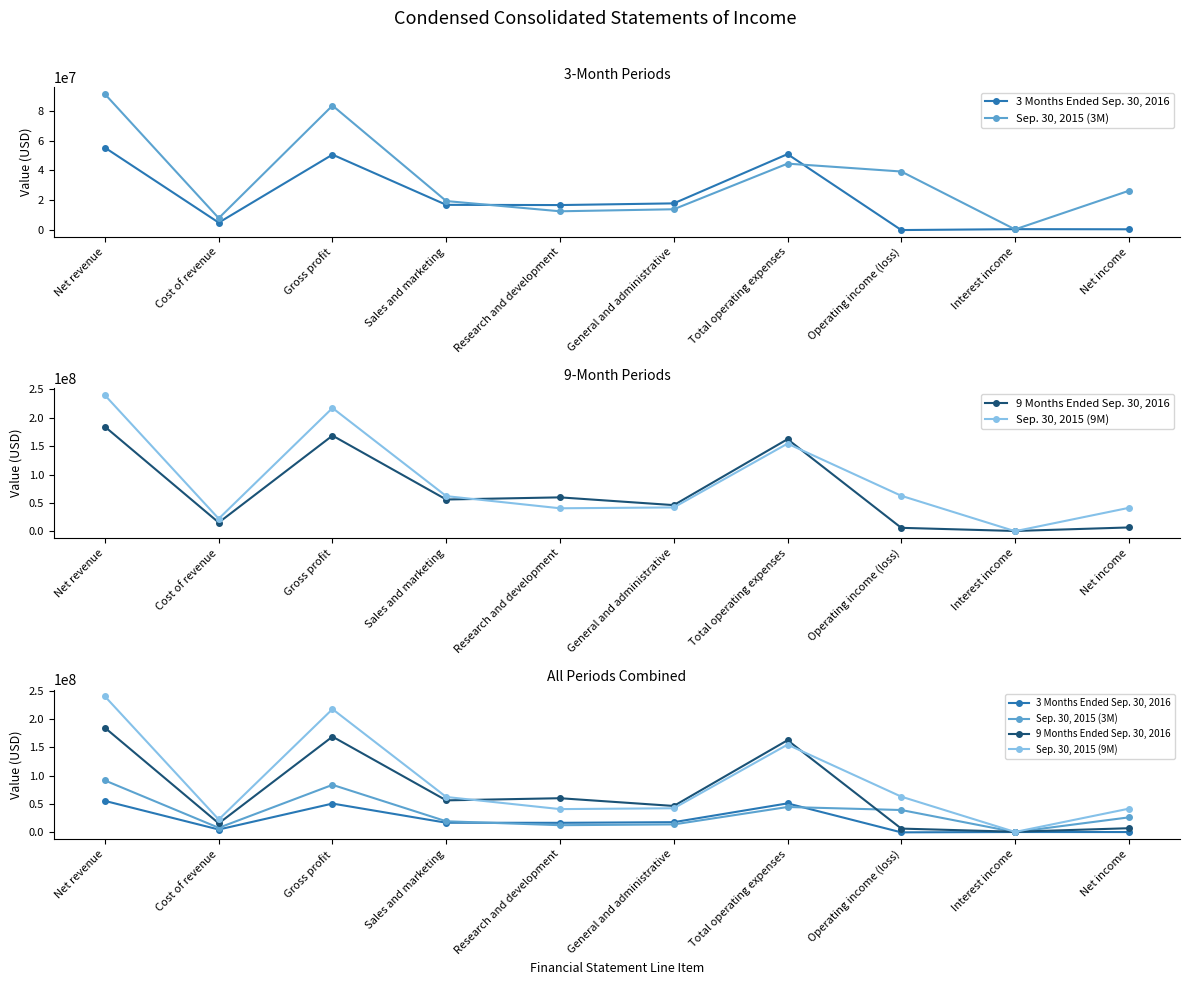

At which label is 3 Months Ended Sep. 30, 2016 closest to 27426000?

General and administrative